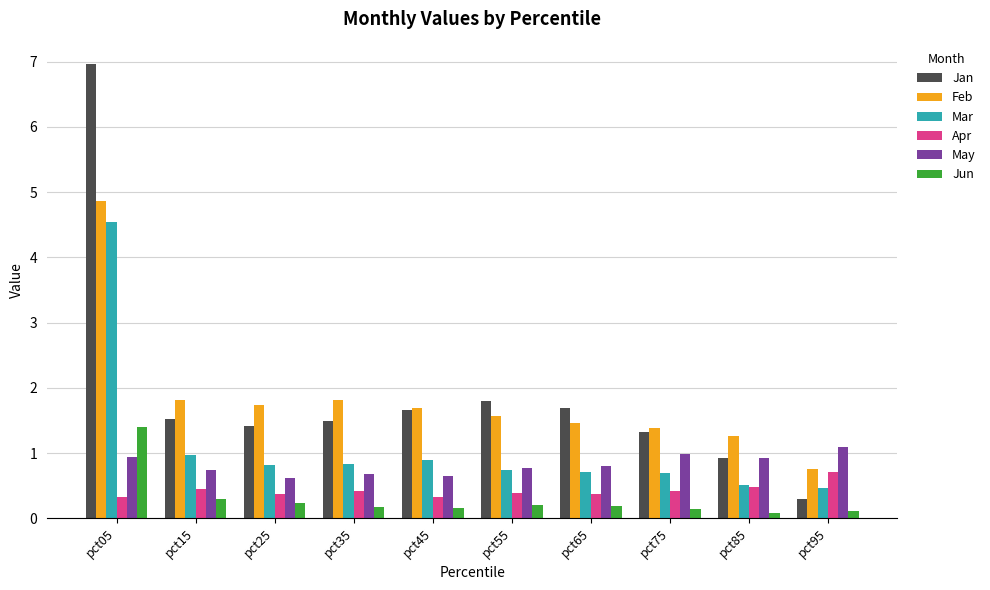

Between pct55 and pct85, which series saw the biggest shift?

Jan